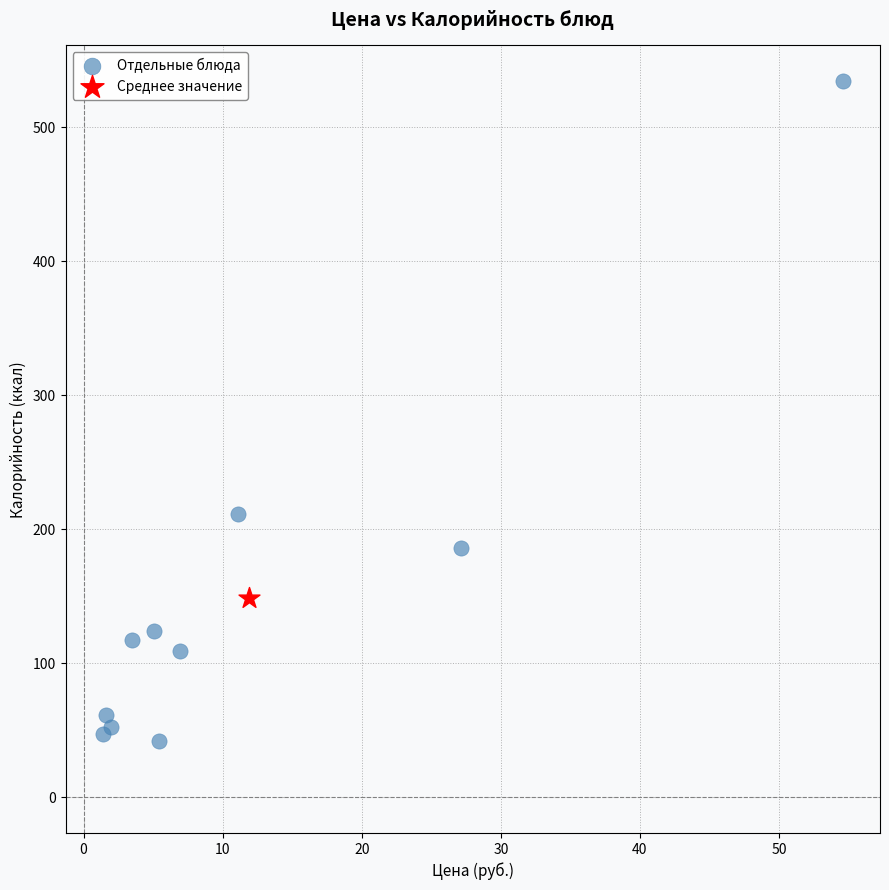

What are all the series names shown in the legend?

Отдельные блюда, Среднее значение